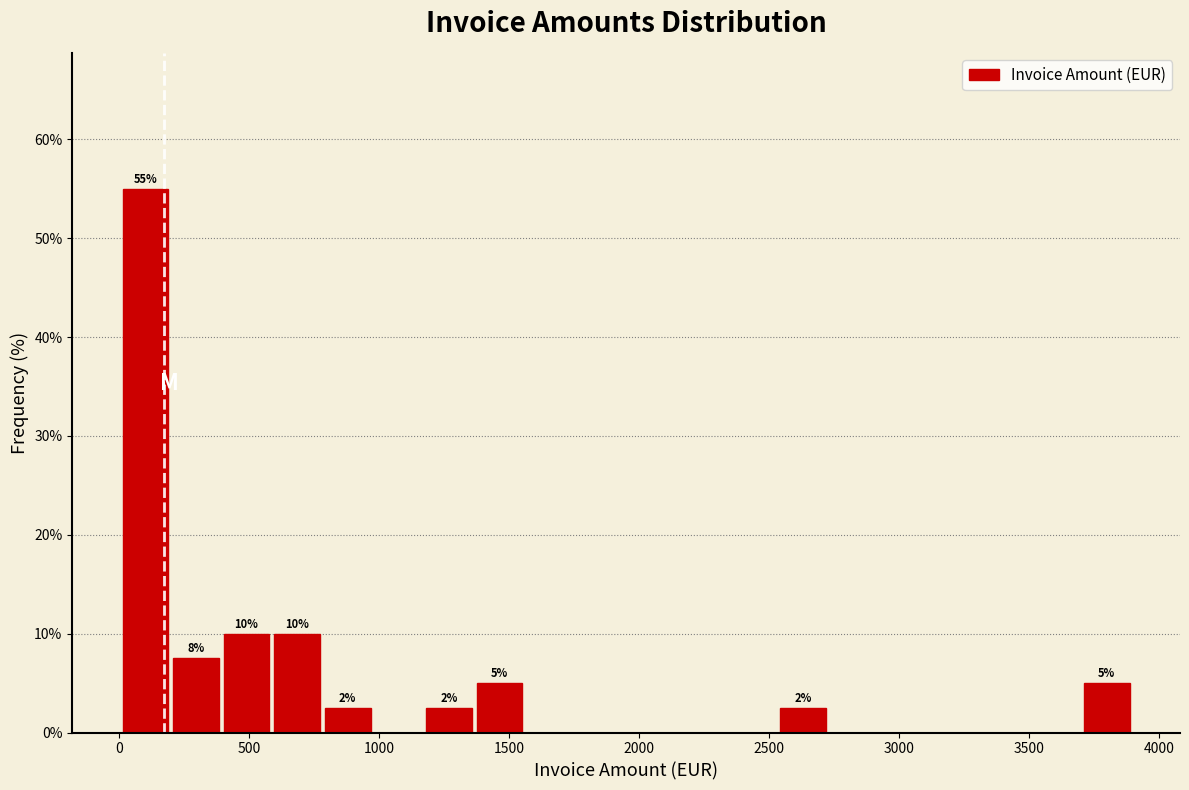

Read against the x-axis, roughly where is the centre of the tallest bar?

100